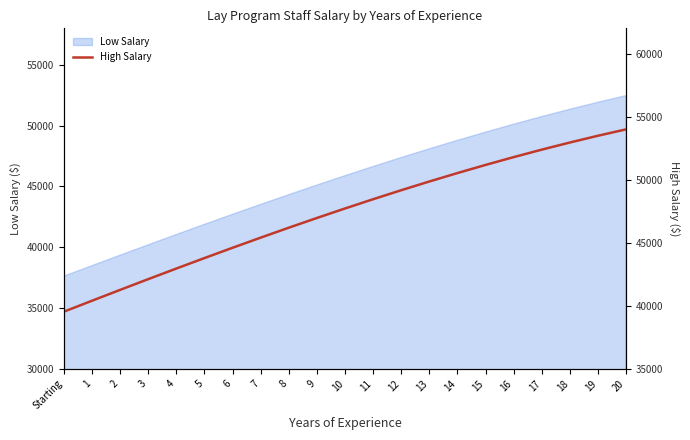

What is the difference between the values at 4 and 14?

7569.1